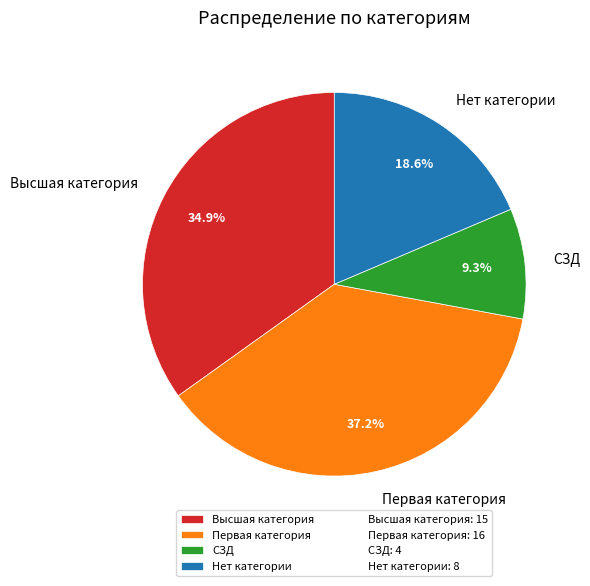

Rank the categories by value from lowest to highest.

СЗД, Нет категории, Высшая категория, Первая категория